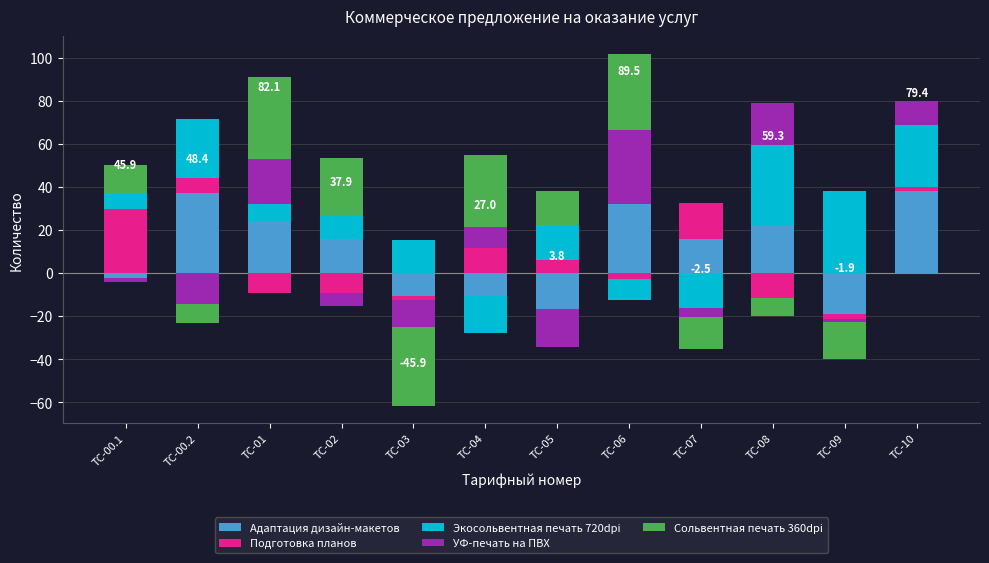

The Подготовка планов series shows 11.5 at ТС-04. True or false?

True